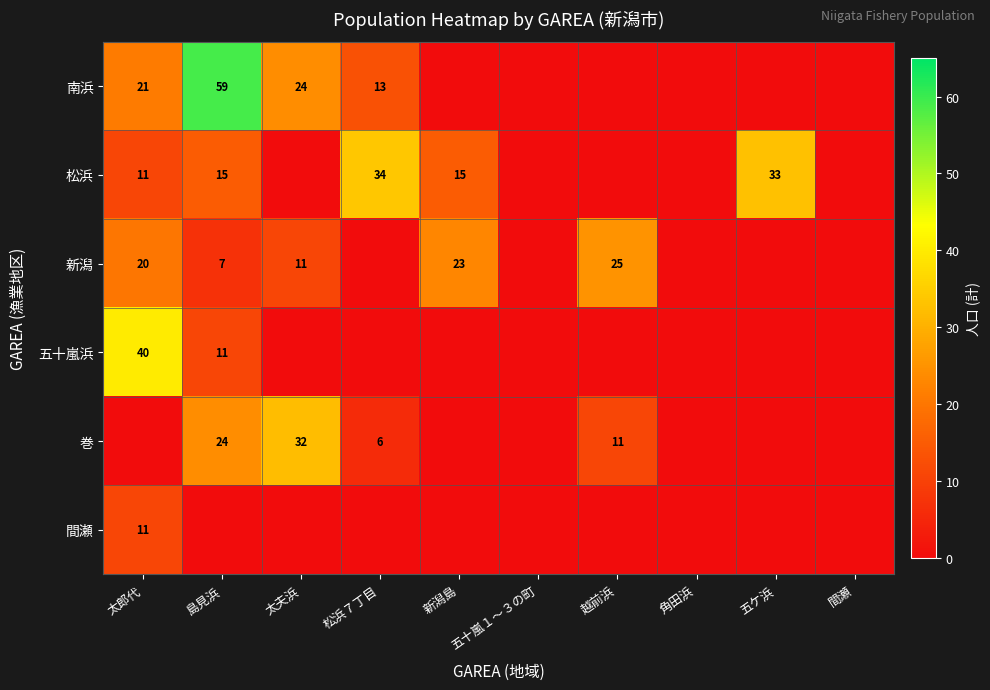

Is it true that 間瀬 equals 11 at 太郎代?

True